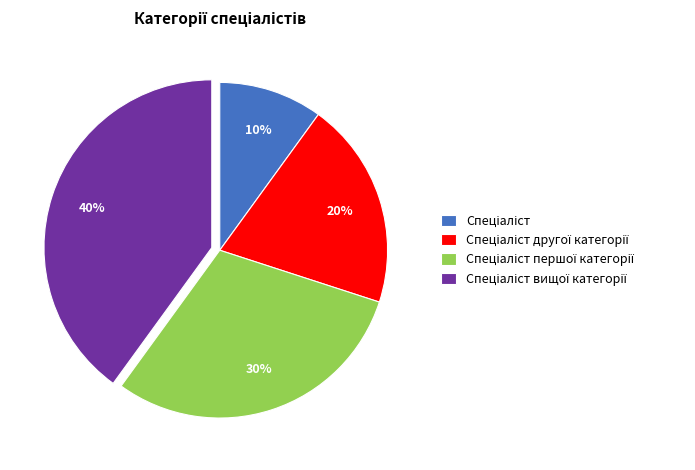

Does any single category account for the majority?

No